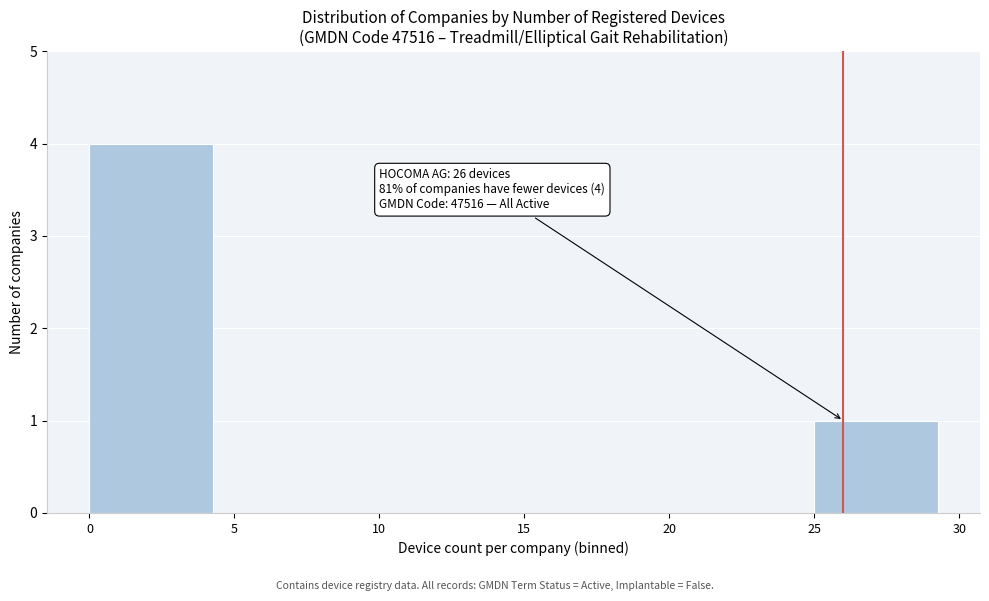

Which range on the x-axis has the tallest bar?

0 to 5